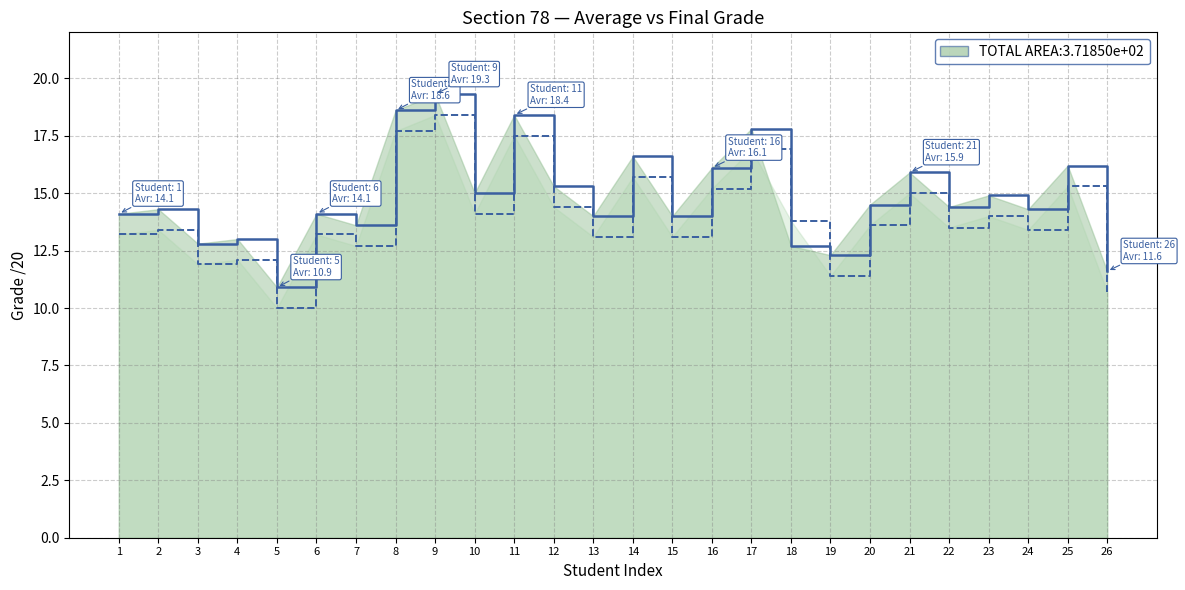

True or false: Section 78 Avr/20 has more than 2 points higher than both neighbors.

True